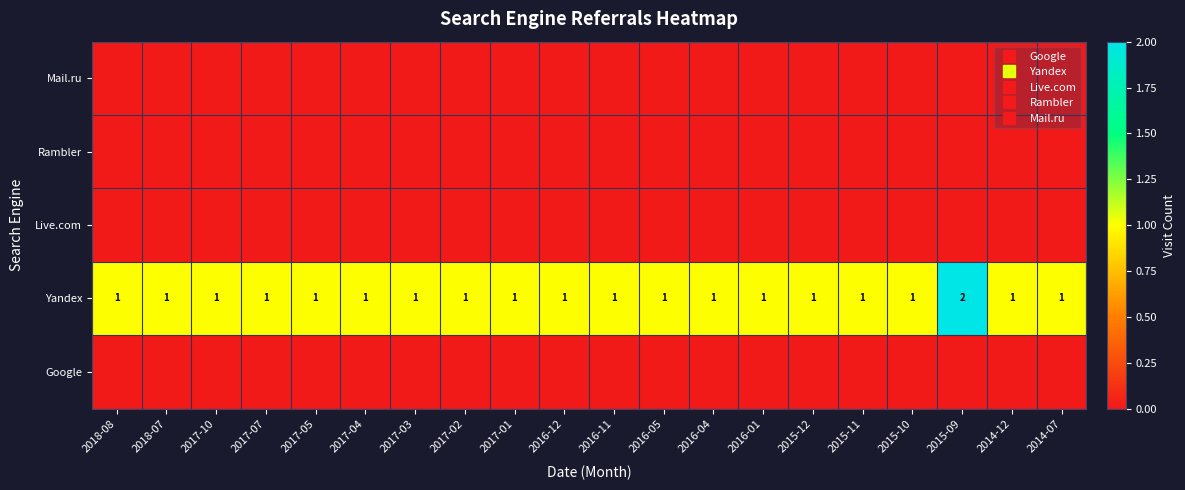

Rank the categories by Live.com value from highest to lowest.

2018-08, 2018-07, 2017-10, 2017-07, 2017-05, 2017-04, 2017-03, 2017-02, 2017-01, 2016-12, 2016-11, 2016-05, 2016-04, 2016-01, 2015-12, 2015-11, 2015-10, 2015-09, 2014-12, 2014-07